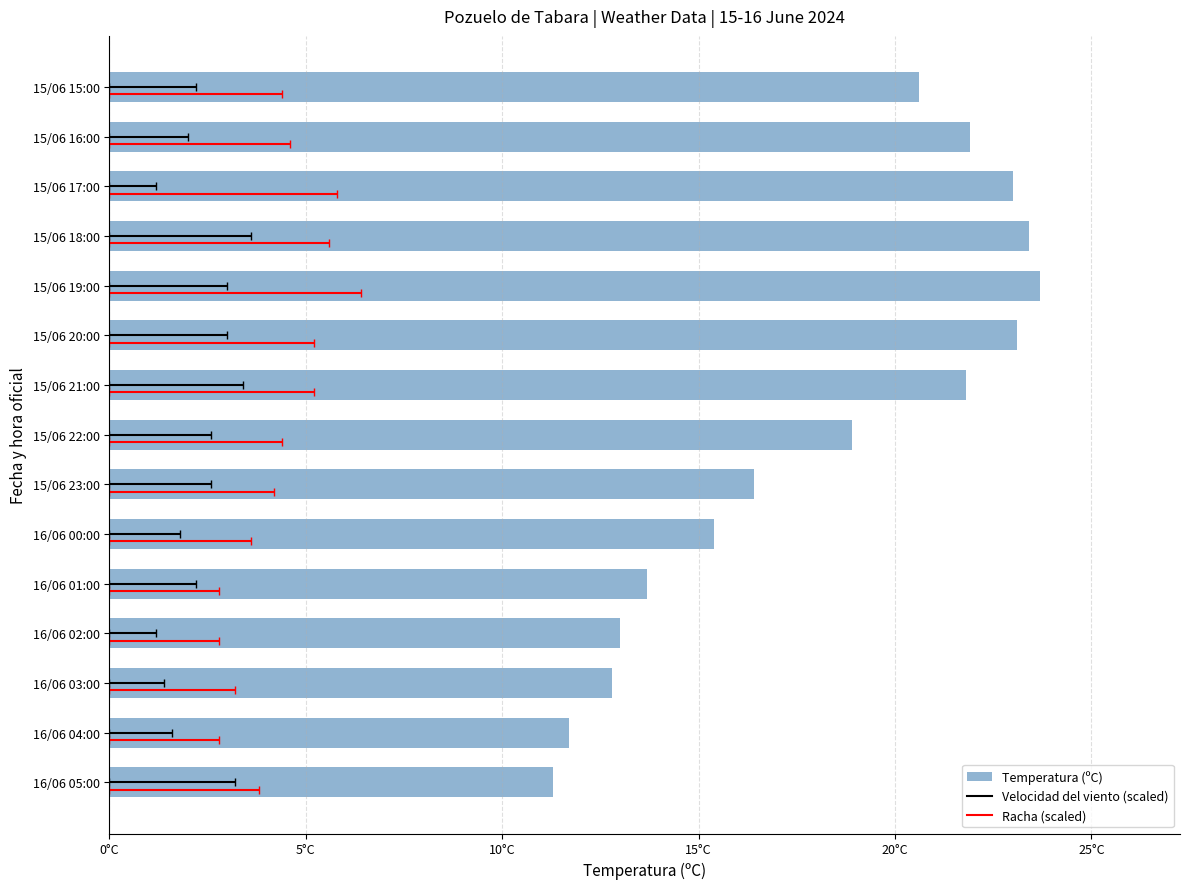

Count the number of values greater than 18.

8